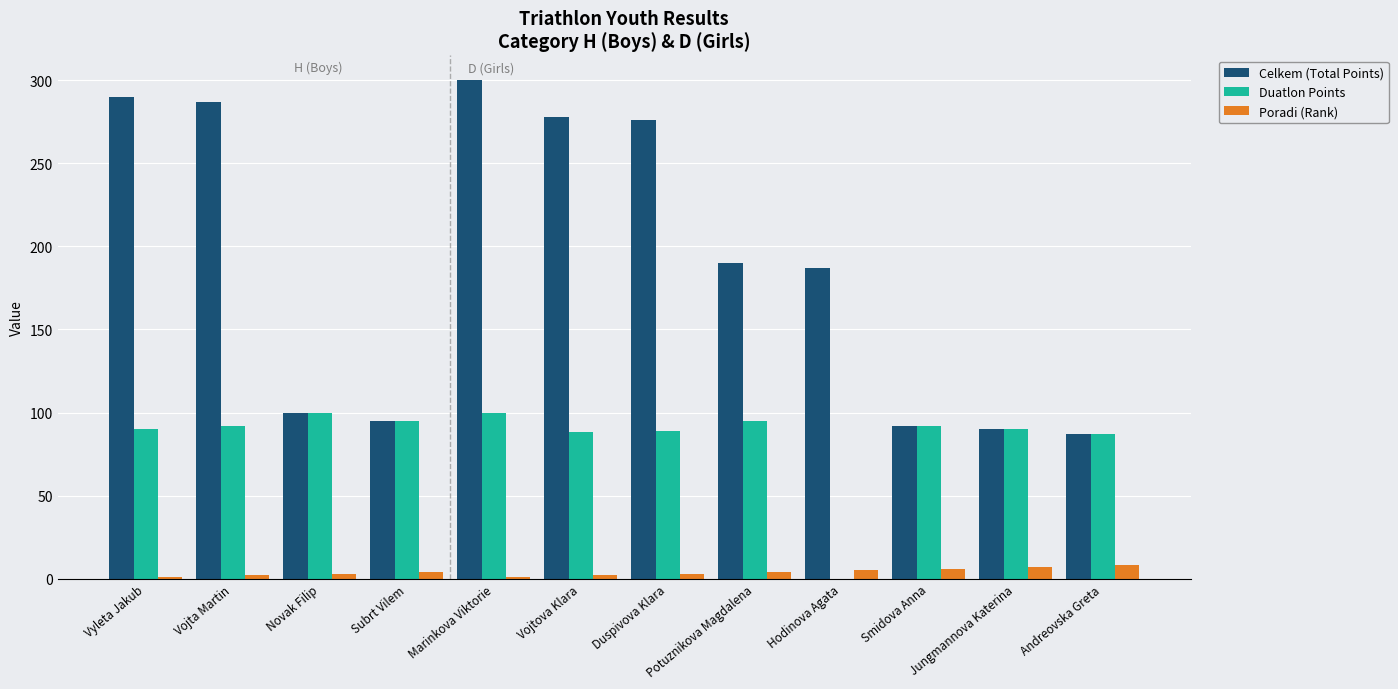

What is the maximum value shown in the chart?

300.0